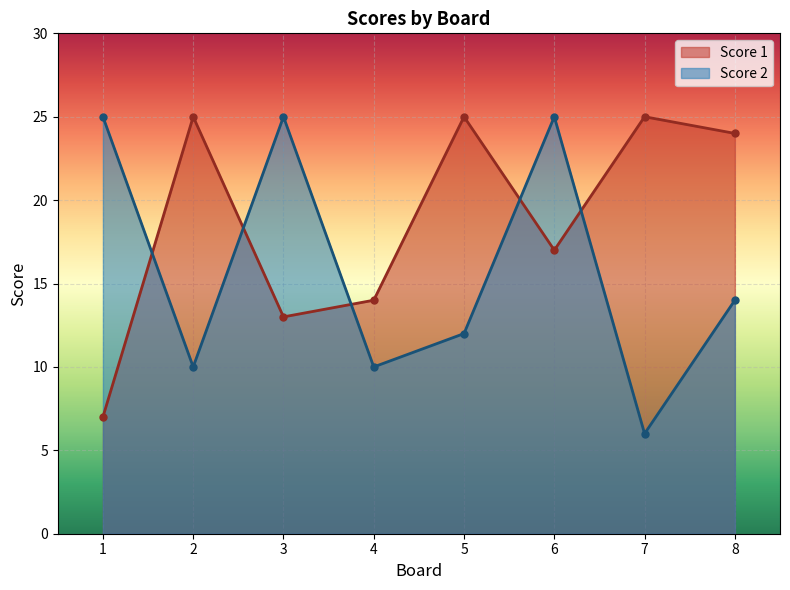

How many intersections are there between Score 1 and Score 2?

5